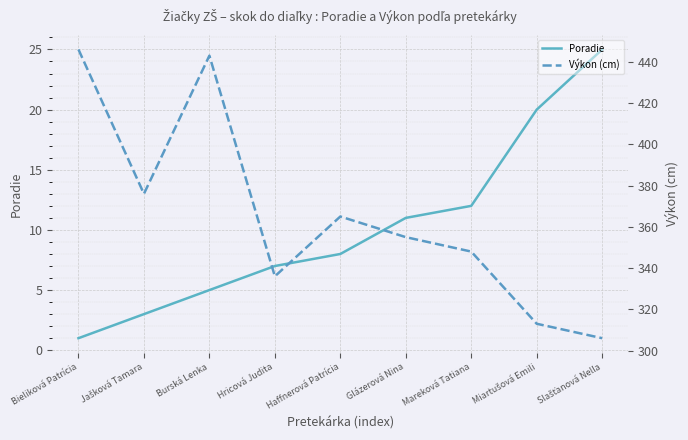

Between Jašková Tamara and Mareková Tatiana, which is larger?

Mareková Tatiana